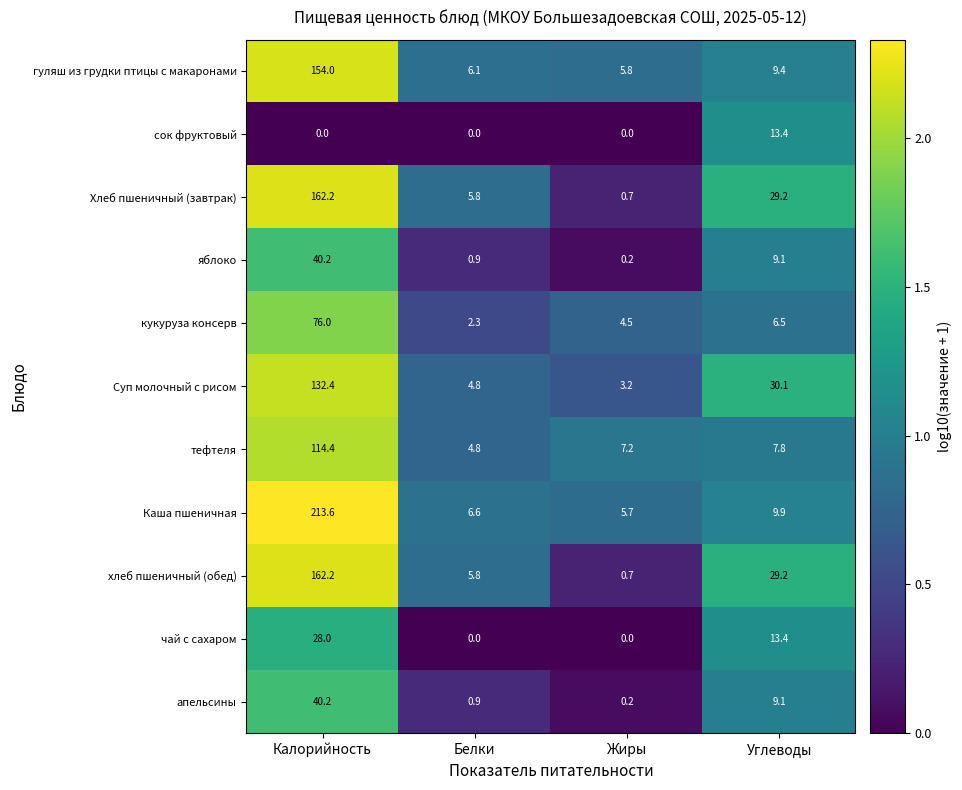

Which category has the highest value across all series?

Калорийность